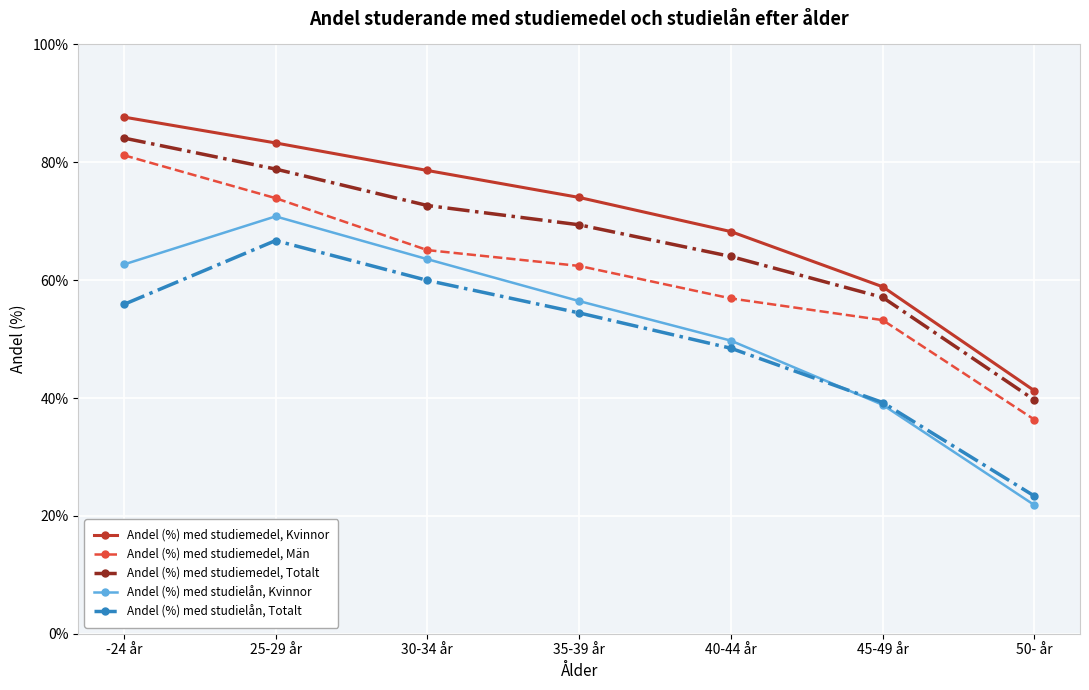

Where is Andel (%) med studiemedel, Kvinnor nearest to the value 64?

40-44 år